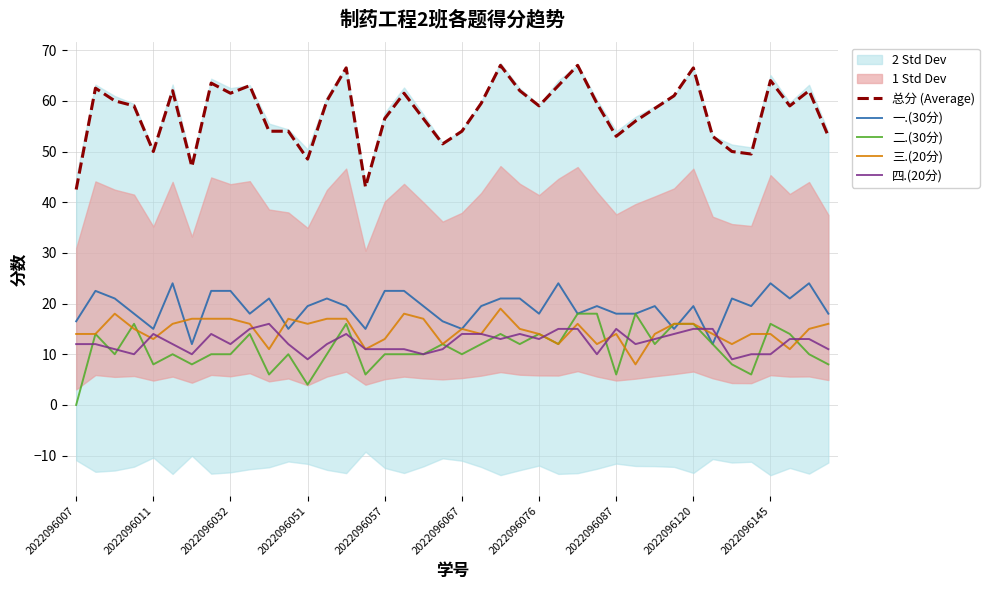

What value does the 四.(20分) series have at 2022096057?

11.0